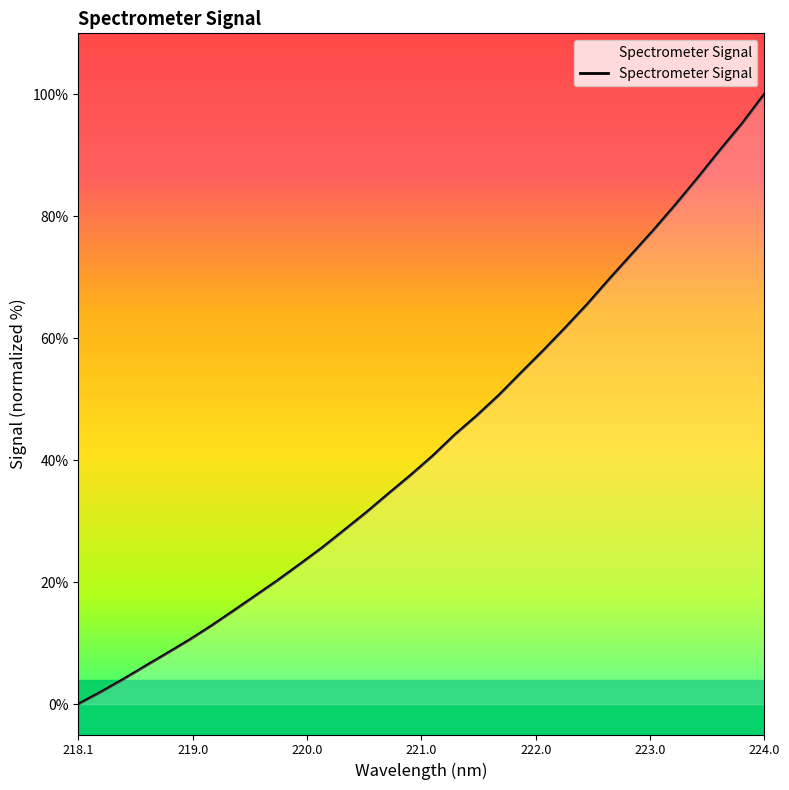

True or false: the data has more than 2 interior local peaks.

False